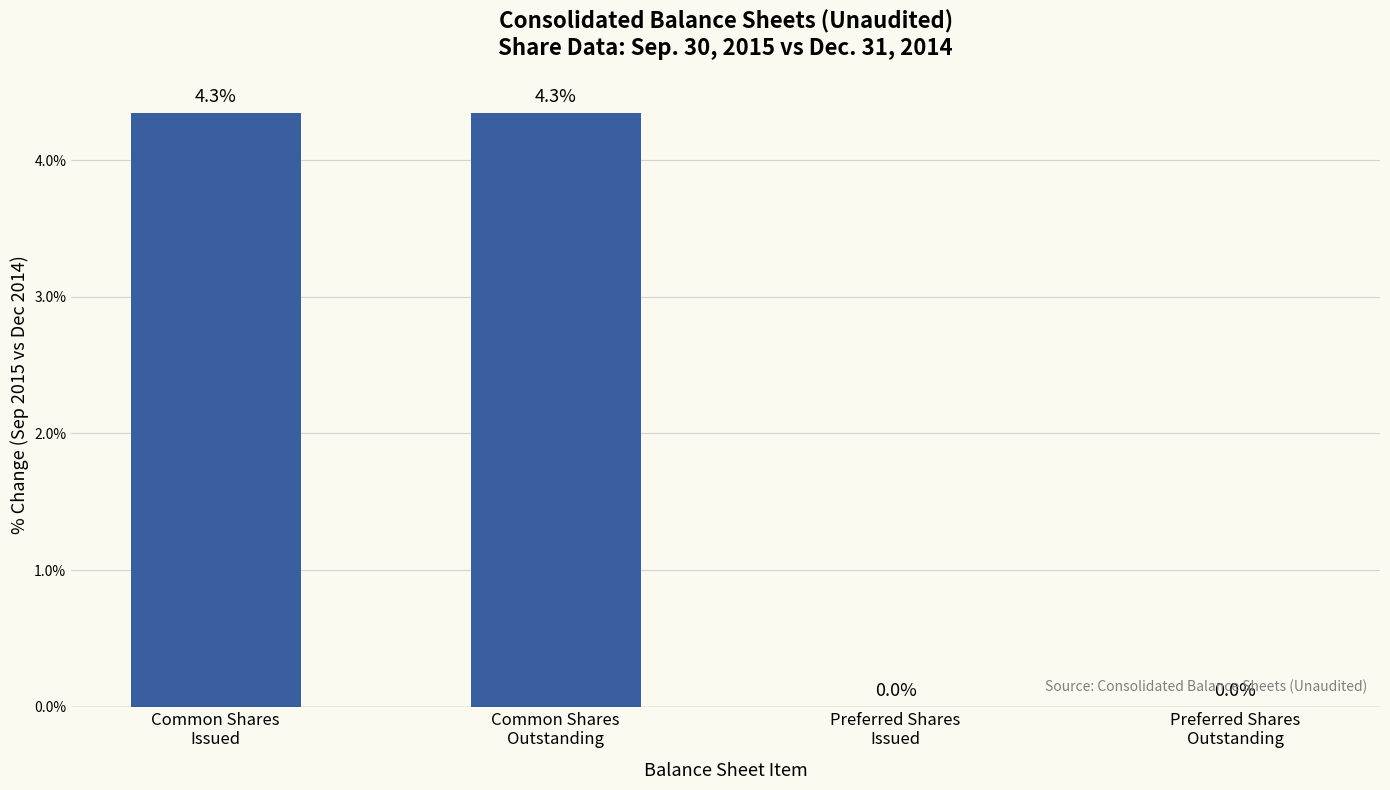

What is the greatest value displayed?

4.3